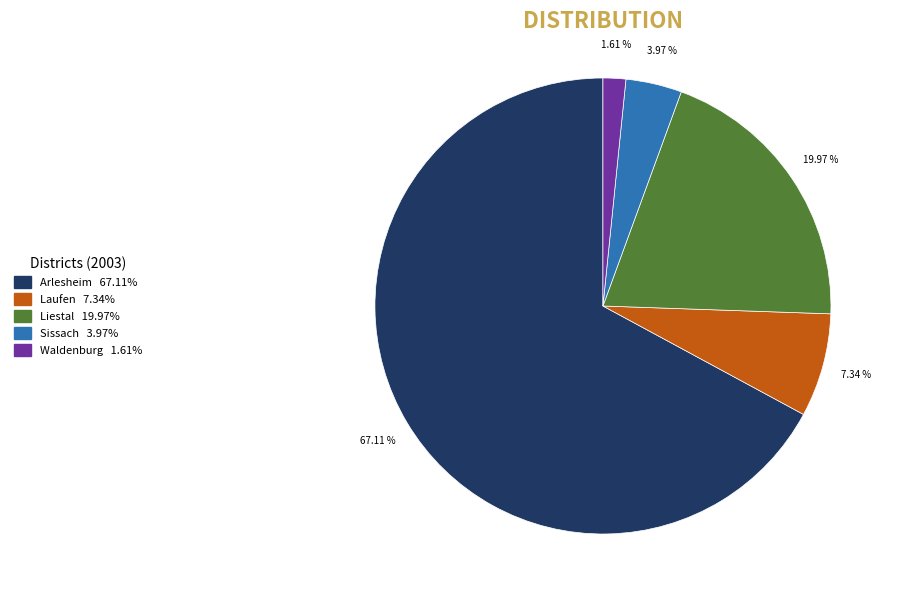

How many slices are in this pie chart?

5